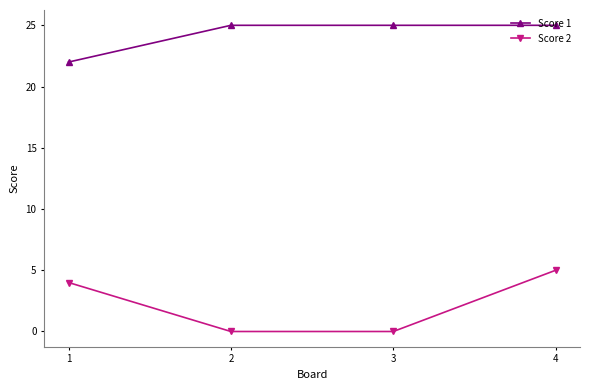

What value does the Score 2 series have at 1?

4